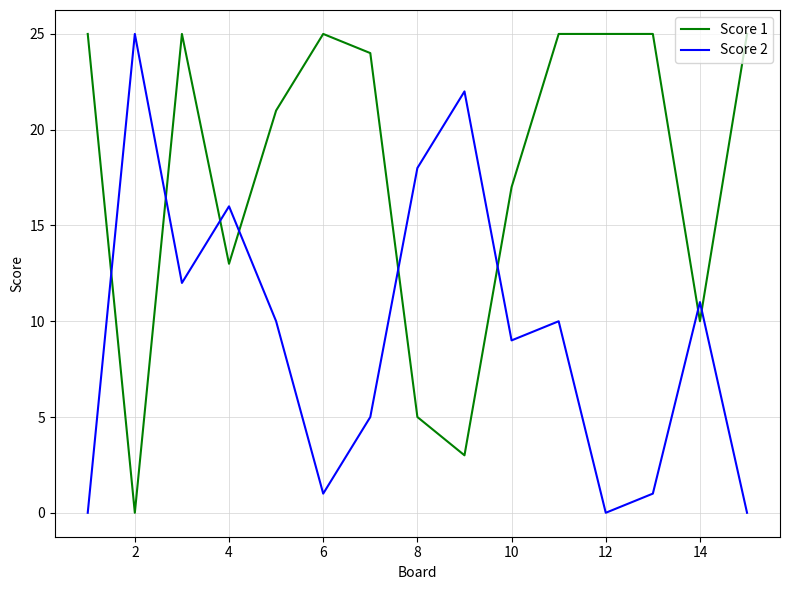

Reading left to right, transcribe all the data shown in this chart.

Score 1: 25	0	25	13	21	25	24	5	3	17	25	25	25	10	25
Score 2: 0	25	12	16	10	1	5	18	22	9	10	0	1	11	0